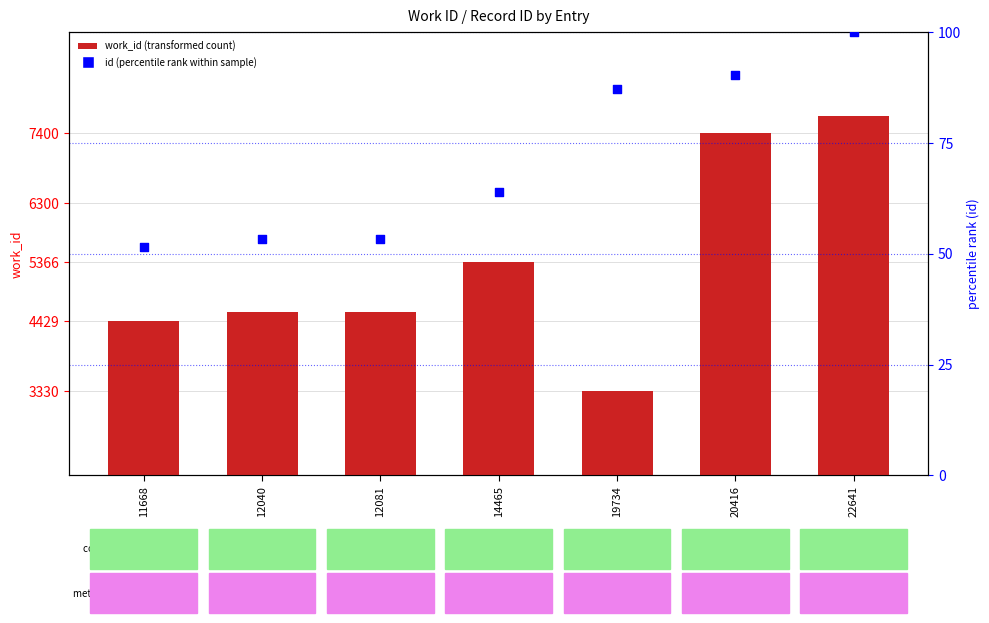

What is the total value across all series at 12040?

4630.2